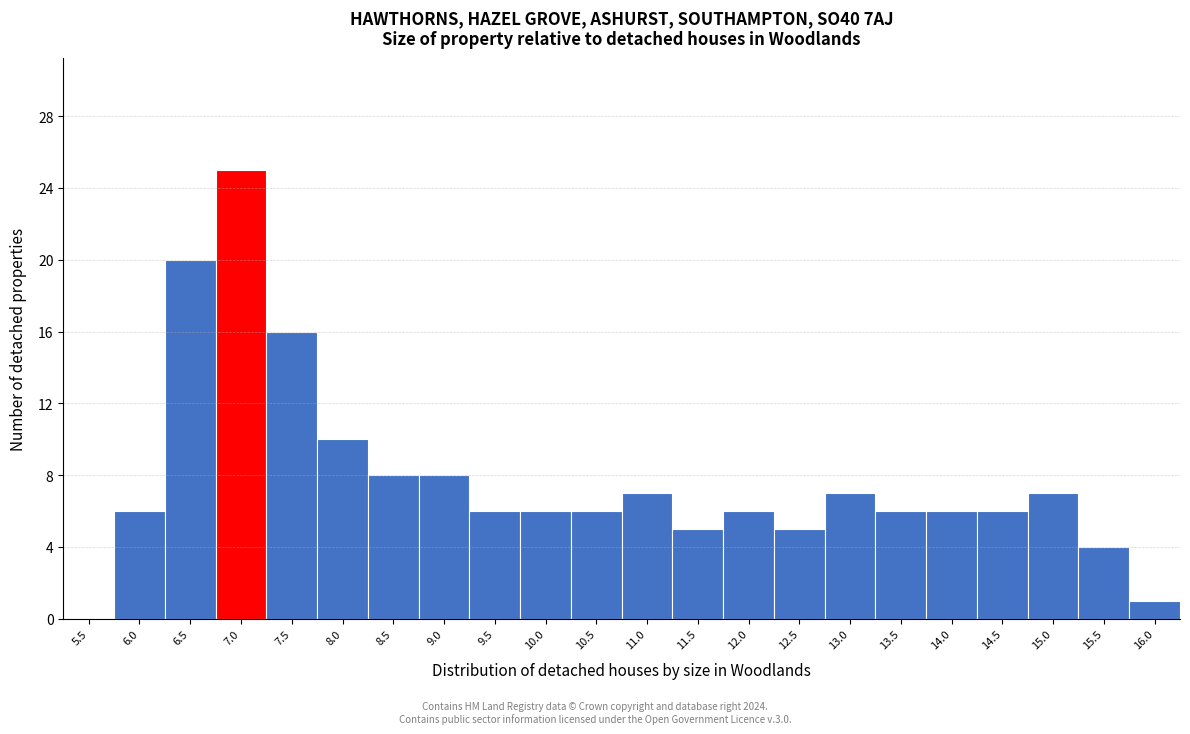

Reading right to left, list all the values displayed in this chart.

16.0=1	15.5=4	15.0=7	14.5=6	14.0=6	13.5=6	13.0=7	12.5=5	12.0=6	11.5=5	11.0=7	10.5=6	10.0=6	9.5=6	9.0=8	8.5=8	8.0=10	7.5=16	7.0=25	6.5=20	6.0=6	5.5=0